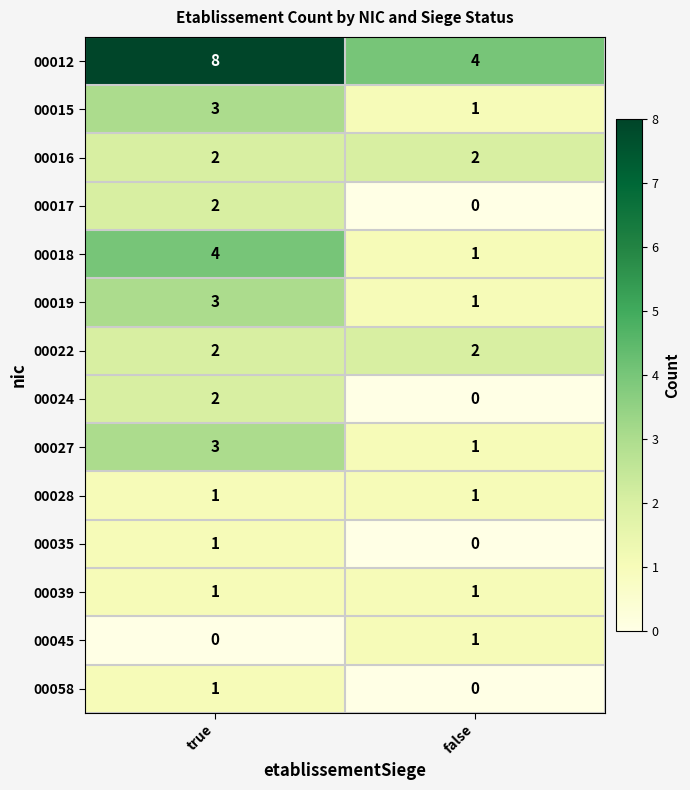

What is the total value across all series at false?

15